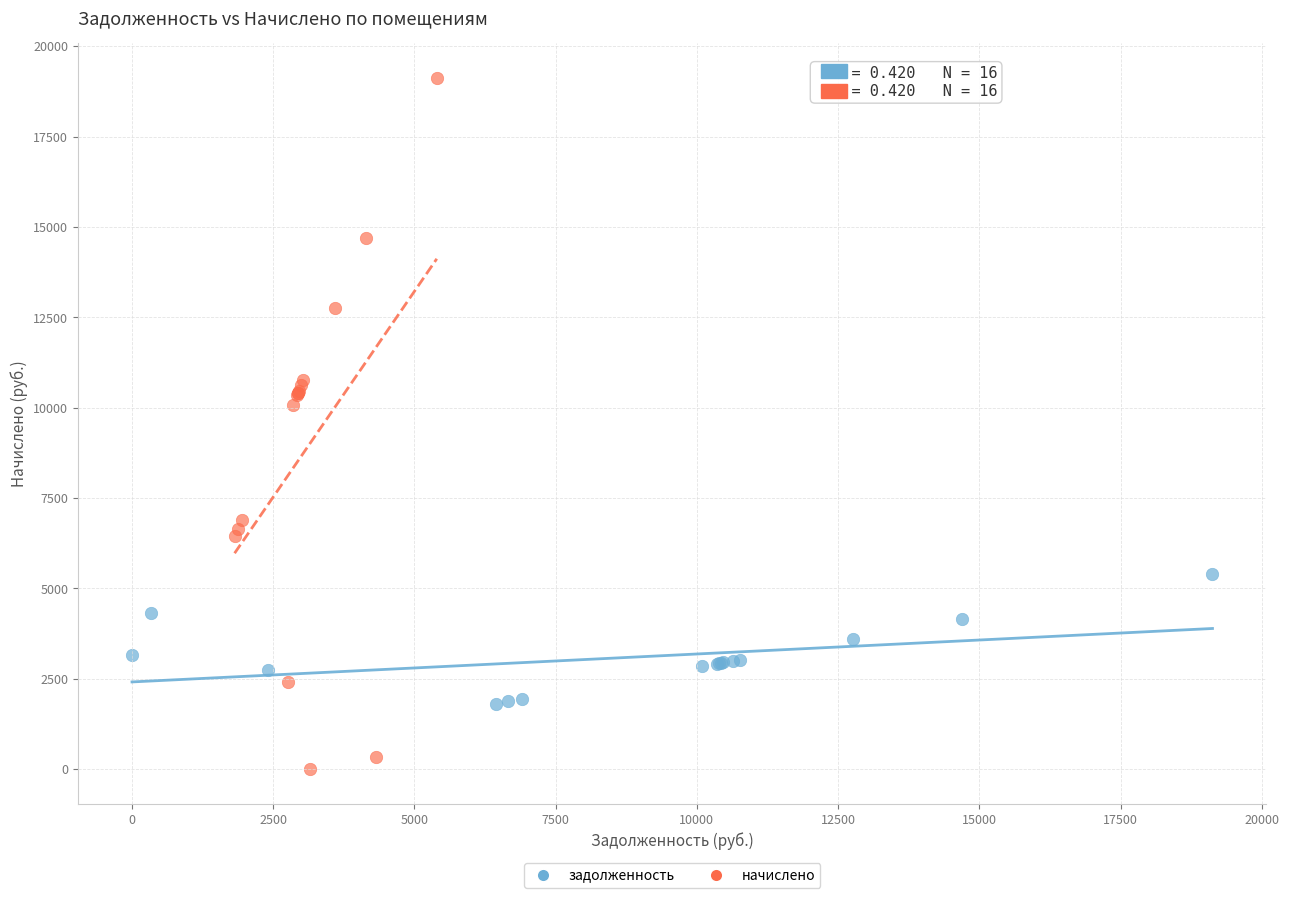

Which series reaches the maximum Y coordinate?

начислено